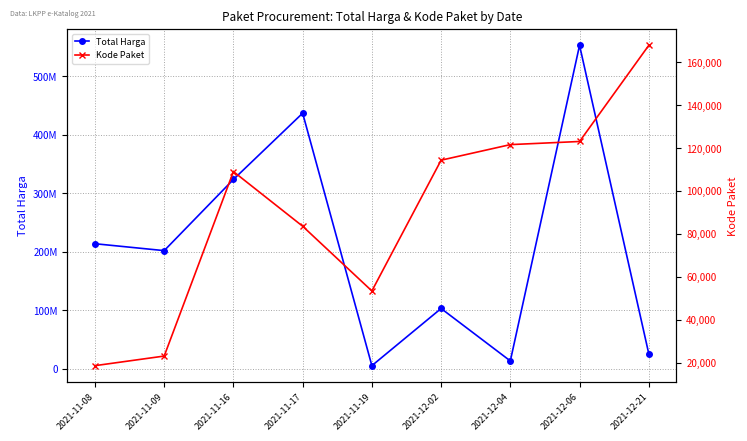

Which category has the highest value across all series?

2021-12-06